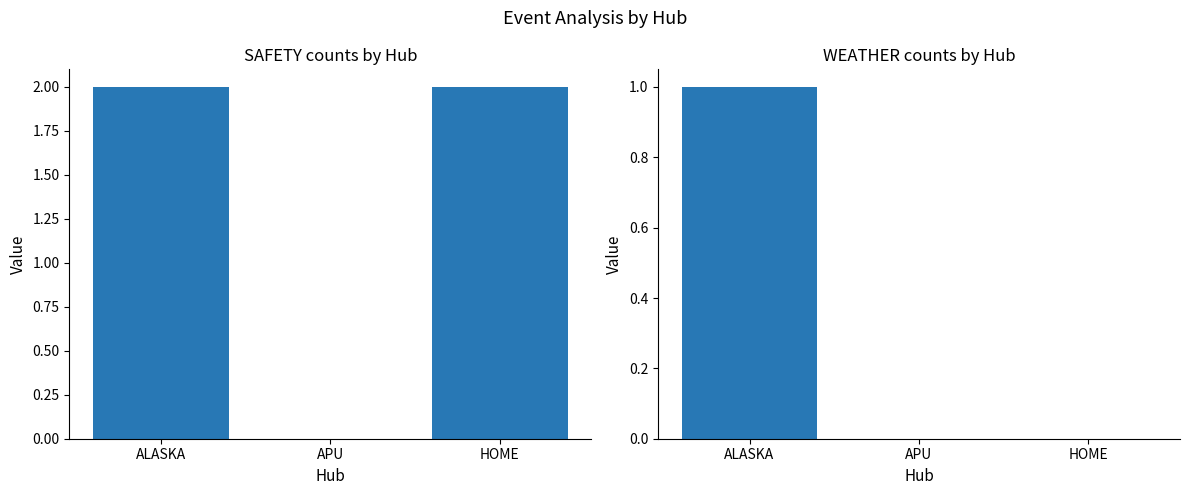

What is the label of the 1st bar from the left?

ALASKA